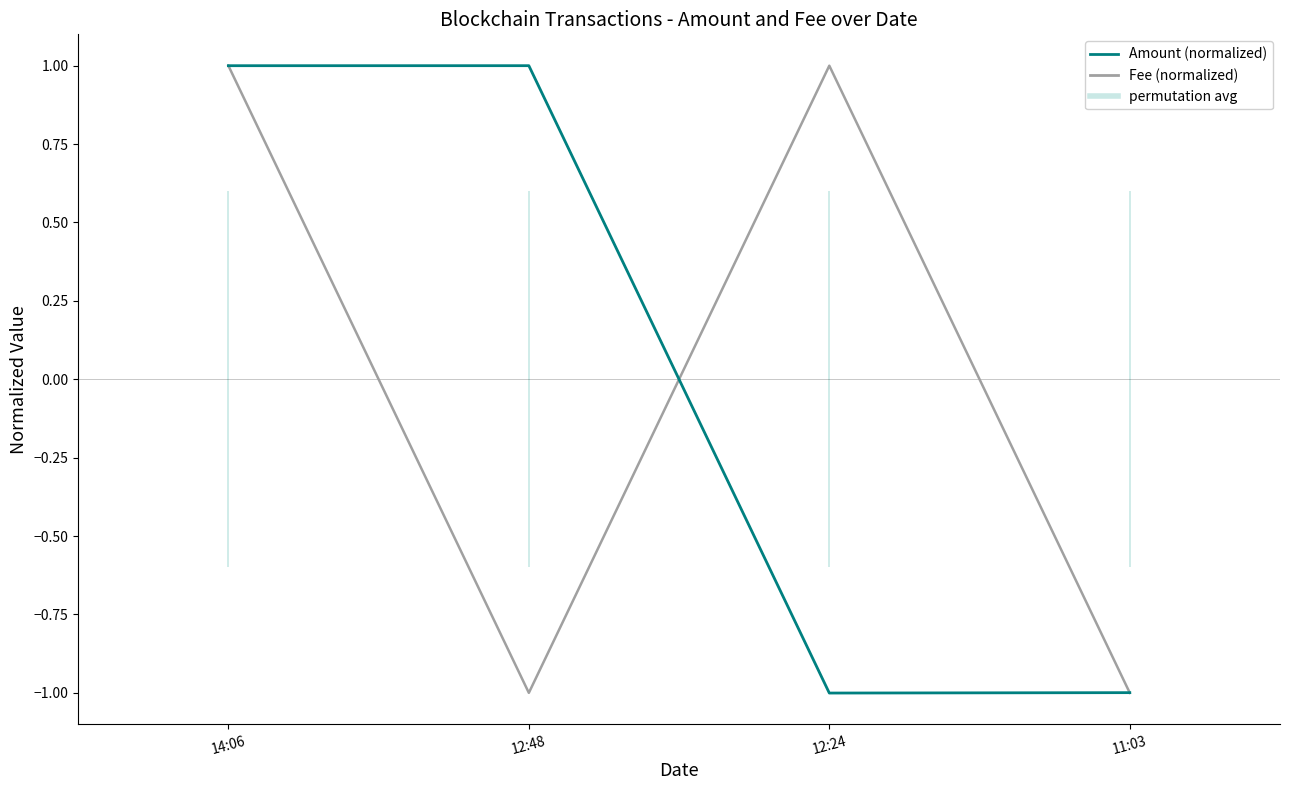

At which label is Fee (normalized) closest to 0?

14:06